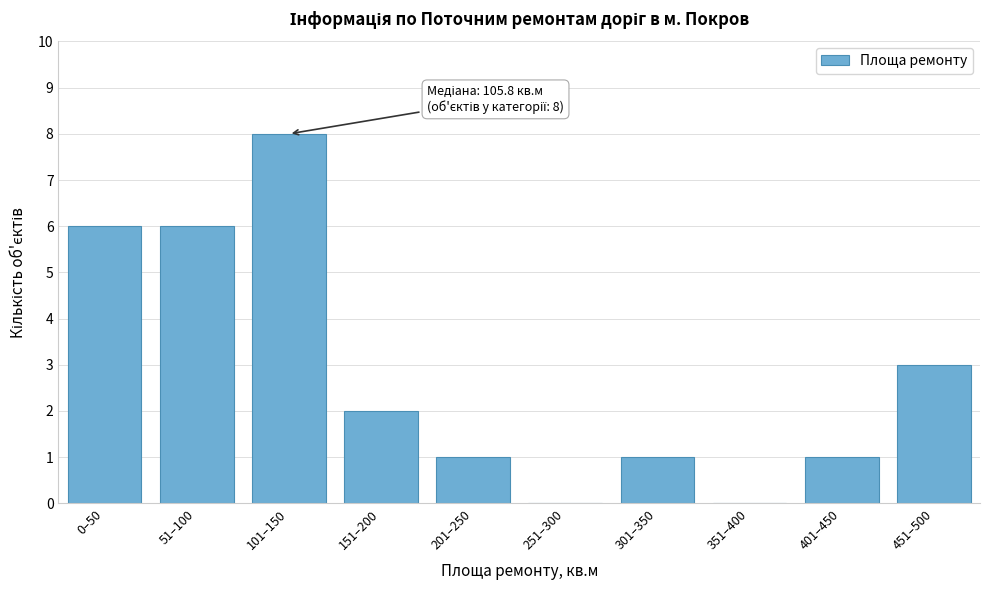

Reading right to left, what are all the values shown in this chart?

451–500=3	401–450=1	351–400=0	301–350=1	251–300=0	201–250=1	151–200=2	101–150=8	51–100=6	0–50=6